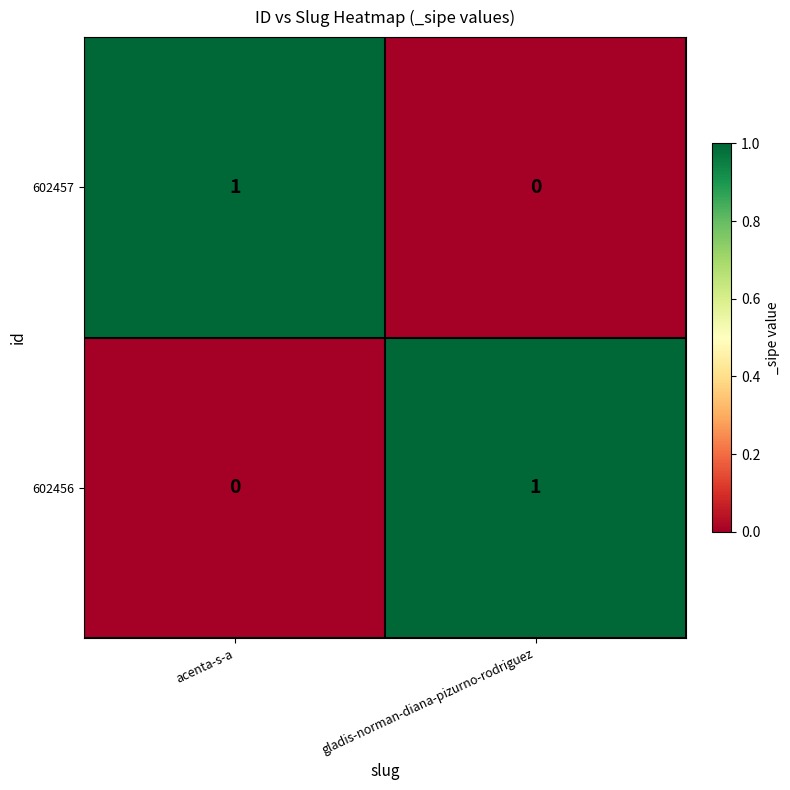

What is the spread (max minus min) of values at gladis-norman-diana-pizurno-rodriguez?

1